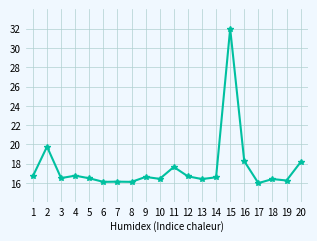

What is the minimum value shown in the chart?

16.0